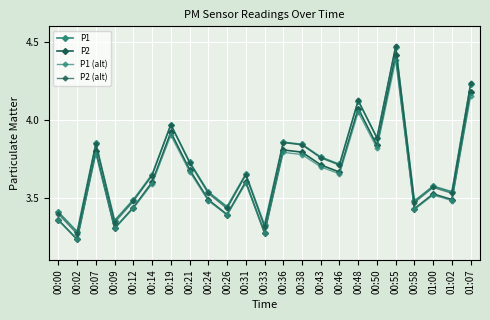

How many lines are shown in the chart?

4